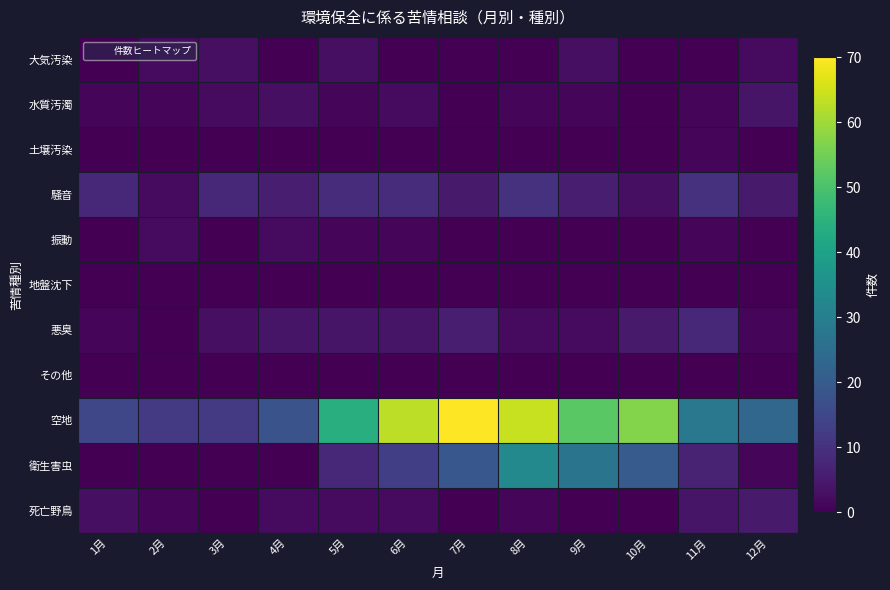

Which series has the largest range (max minus min)?

空地